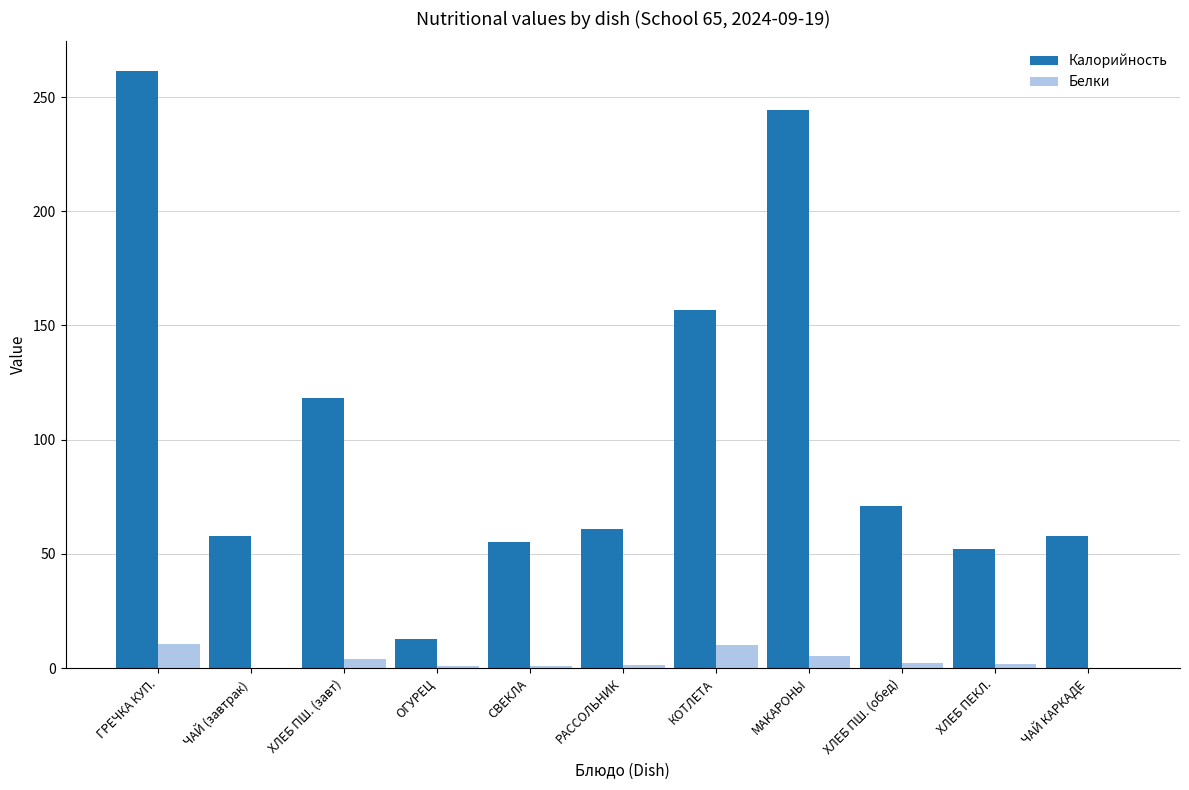

Count the number of categories in the chart.

11